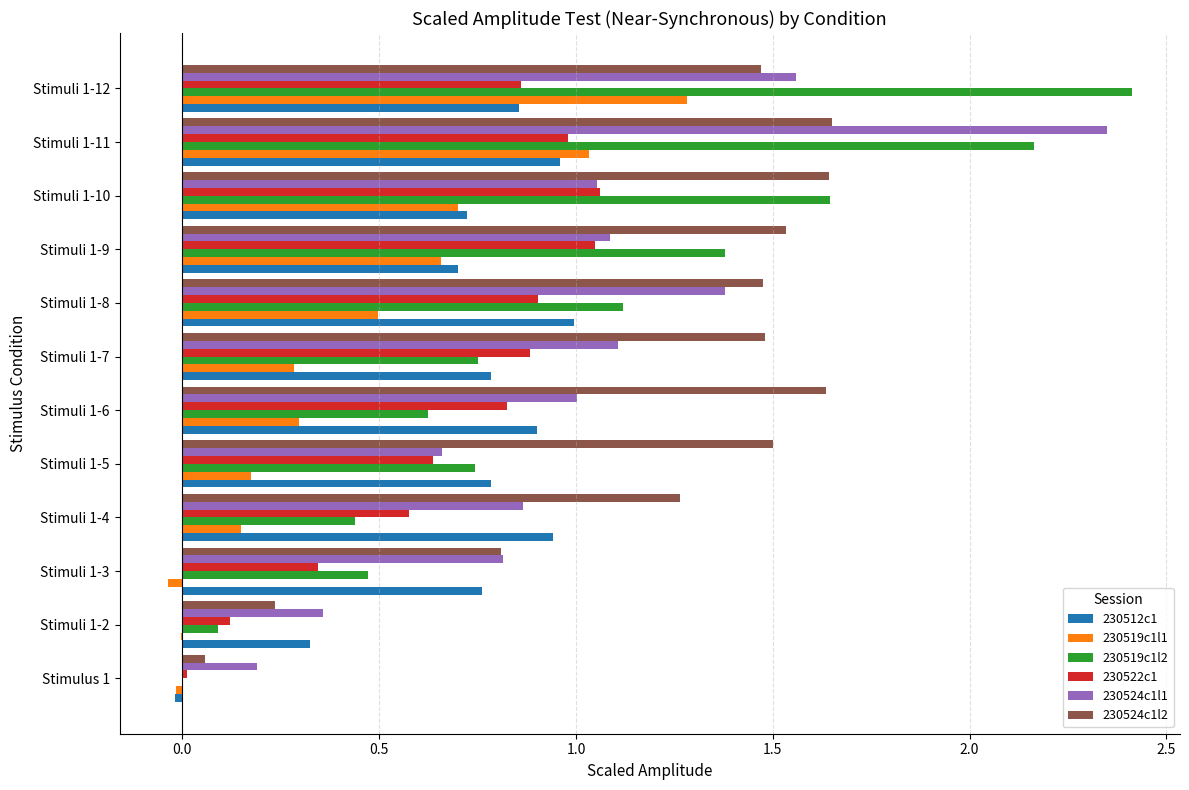

At which category is the sum across all series the highest?

Stimuli 1-11